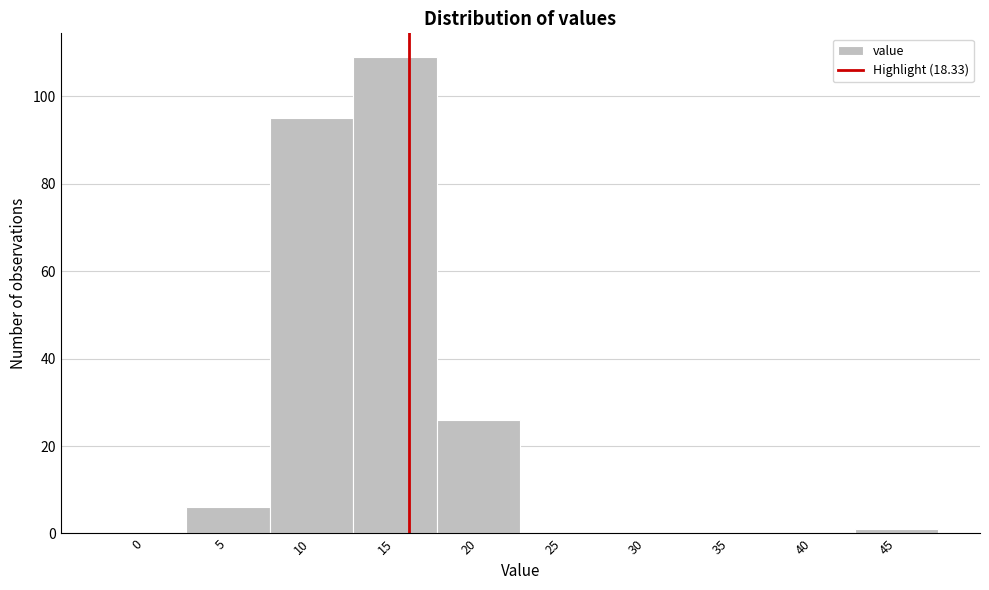

Reading left to right, transcribe all the data shown in this chart.

0=0	5=6	10=95	15=109	20=26	25=0	30=0	35=0	40=0	45=1